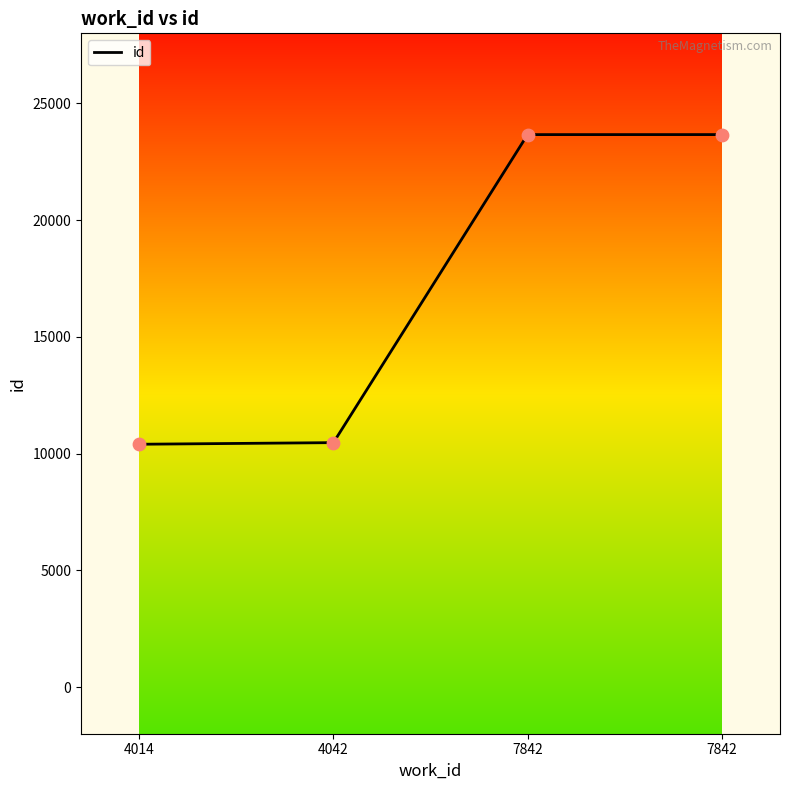

How many values are below 23662?

2